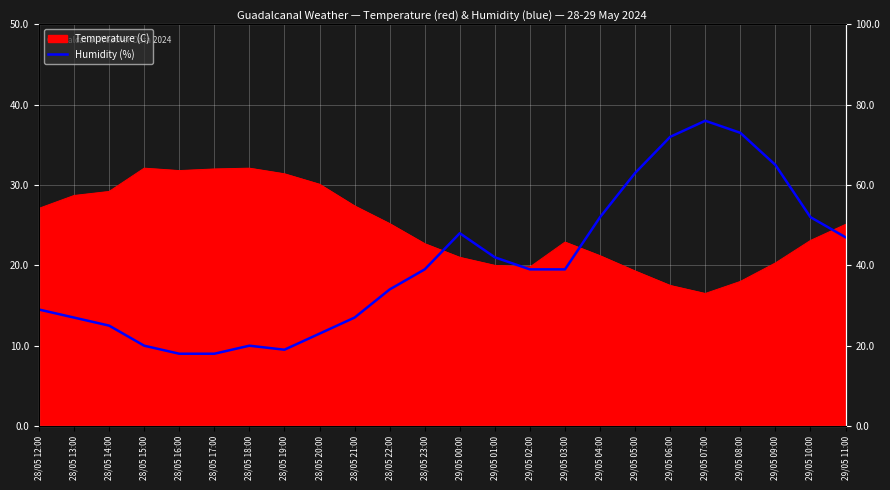

What position from the right is 28/05 16:00?

20